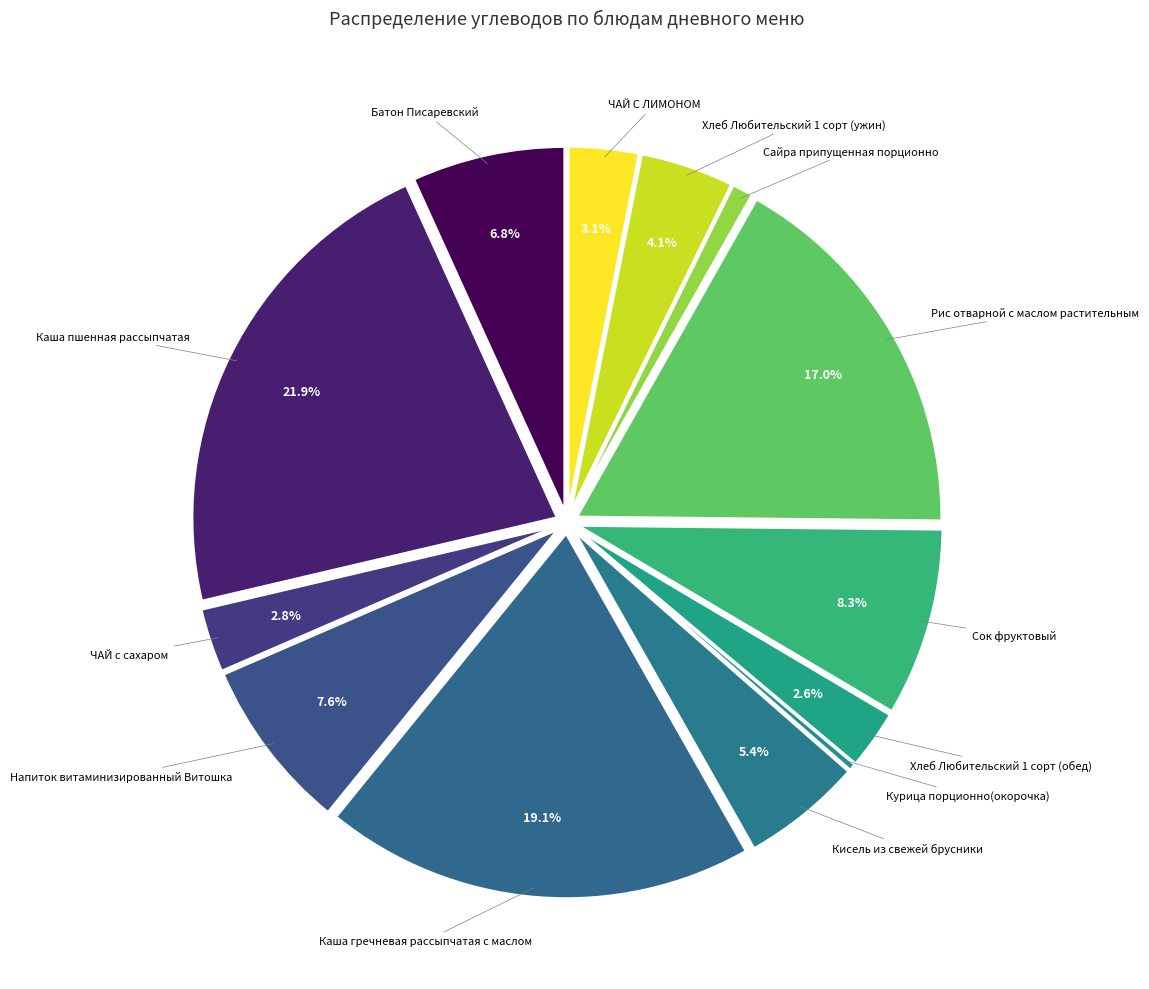

How many segments does this pie chart have?

13